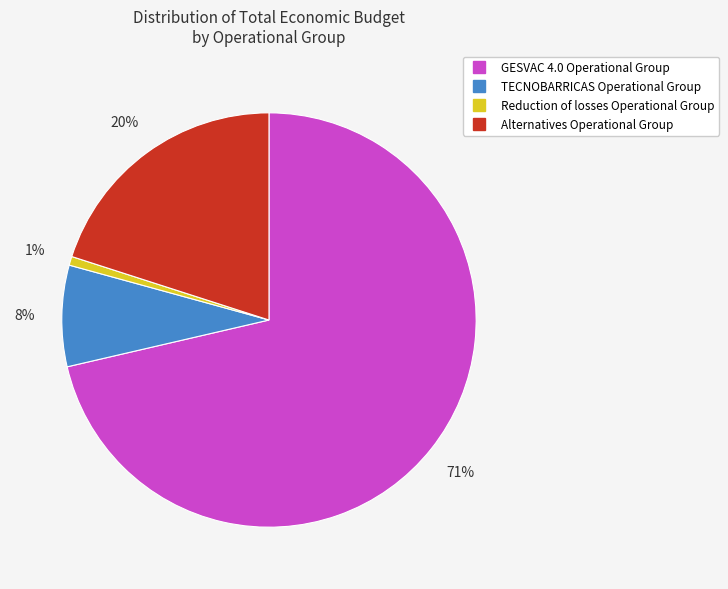

Between Alternatives Operational Group and GESVAC 4.0 Operational Group, which is larger?

GESVAC 4.0 Operational Group